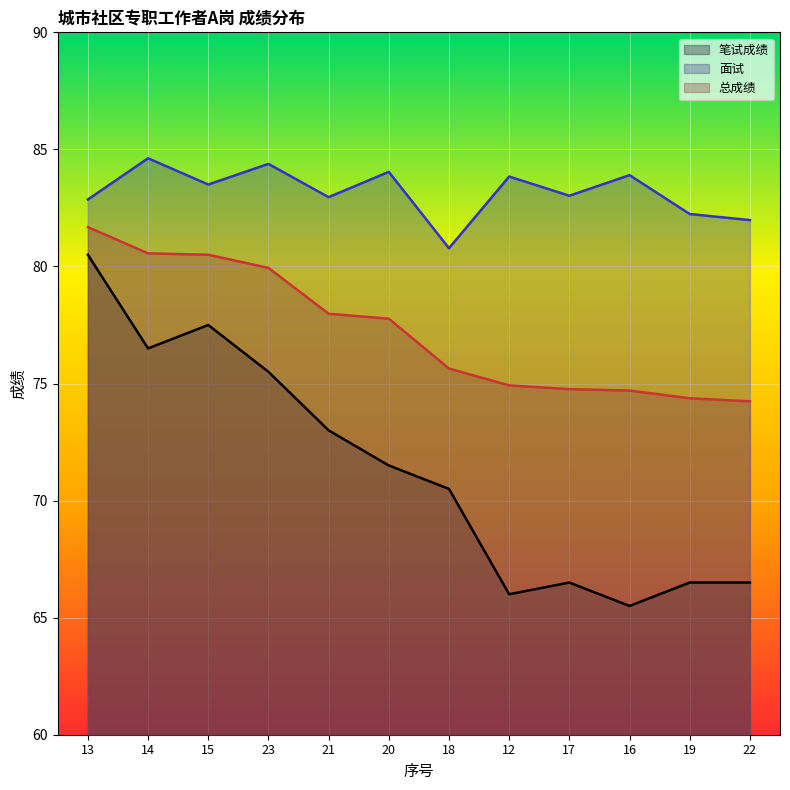

Where does the 面试 series first go above 83?

14